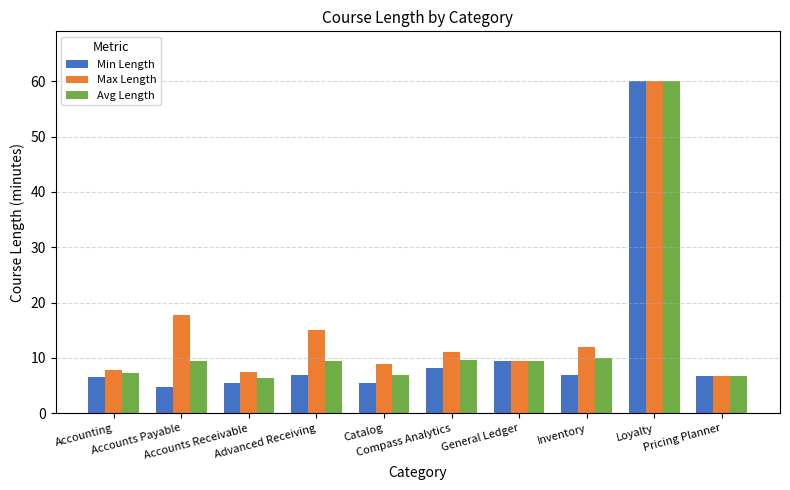

What is the average value of the Avg Length series?

13.5